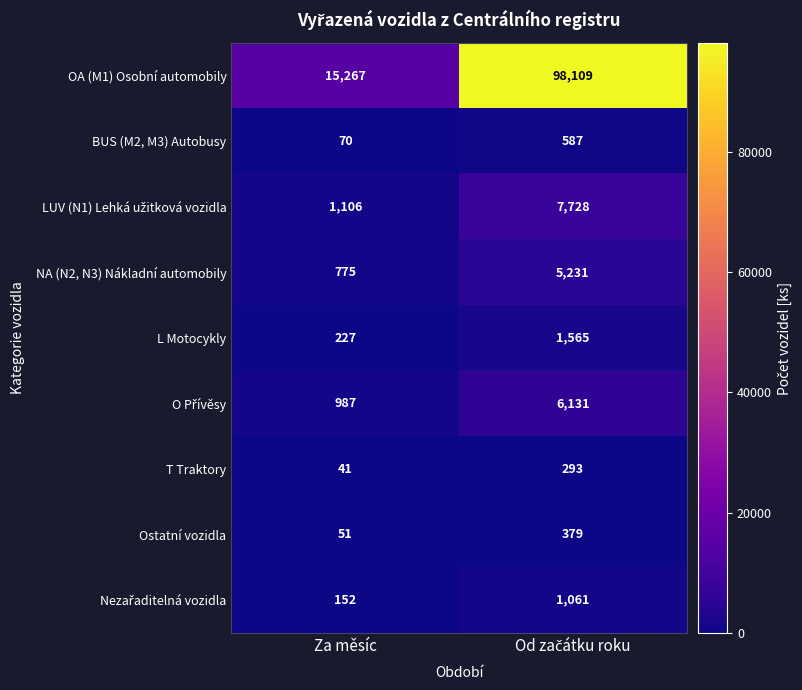

What is the difference between the maximum and minimum values in the Ostatní vozidla series?

328